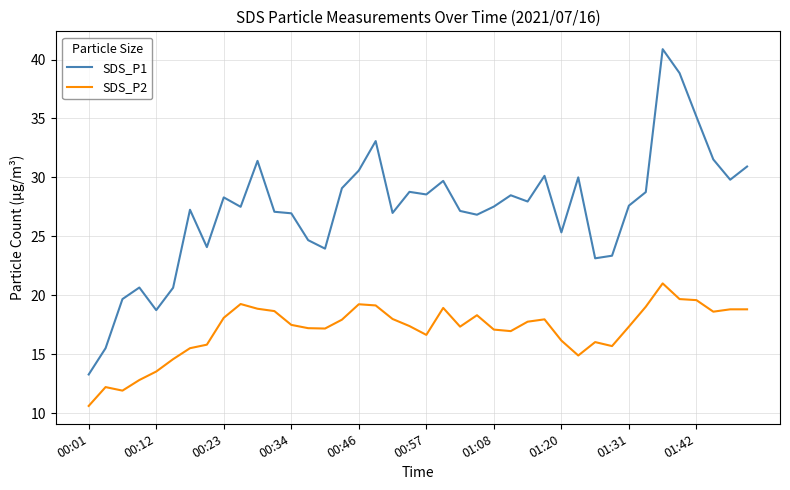

Which series has the largest range (max minus min)?

SDS_P1